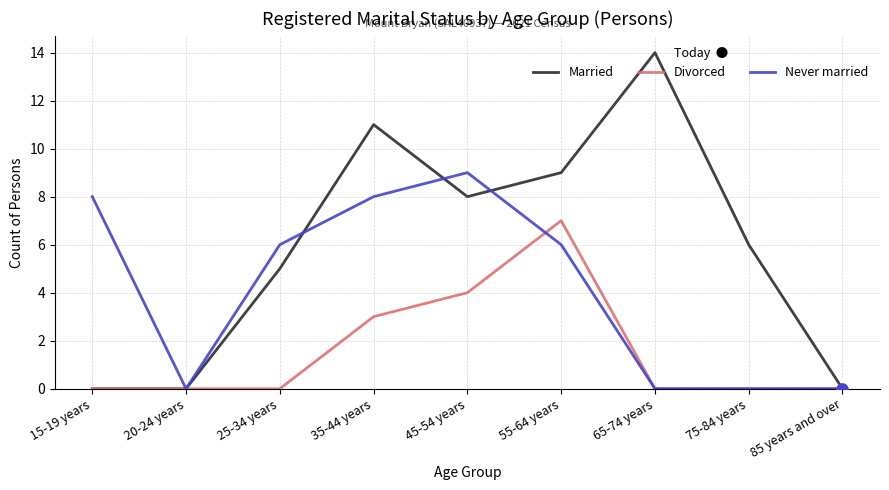

What is the total value across all series at 25-34 years?

11